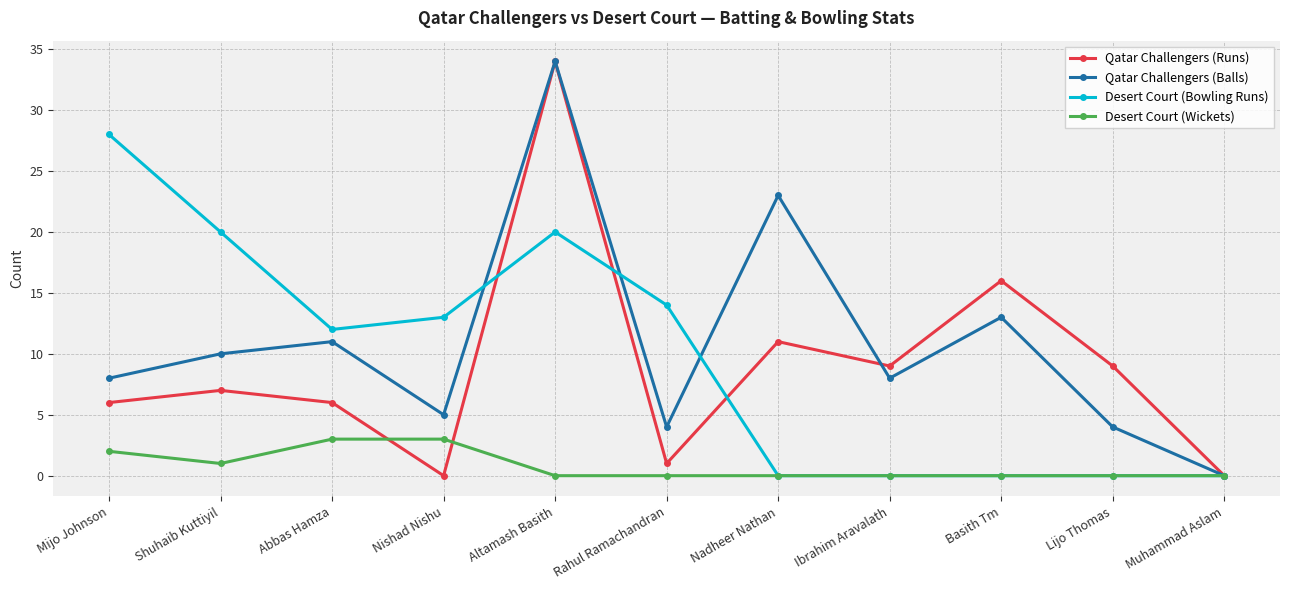

Which category has the lowest value in the Qatar Challengers (Balls) series?

Muhammad Aslam